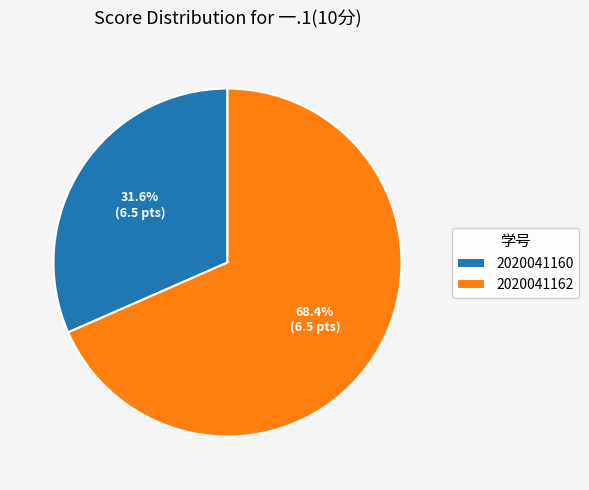

Combined, do 2020041160 and 2020041162 account for over 50%?

Yes